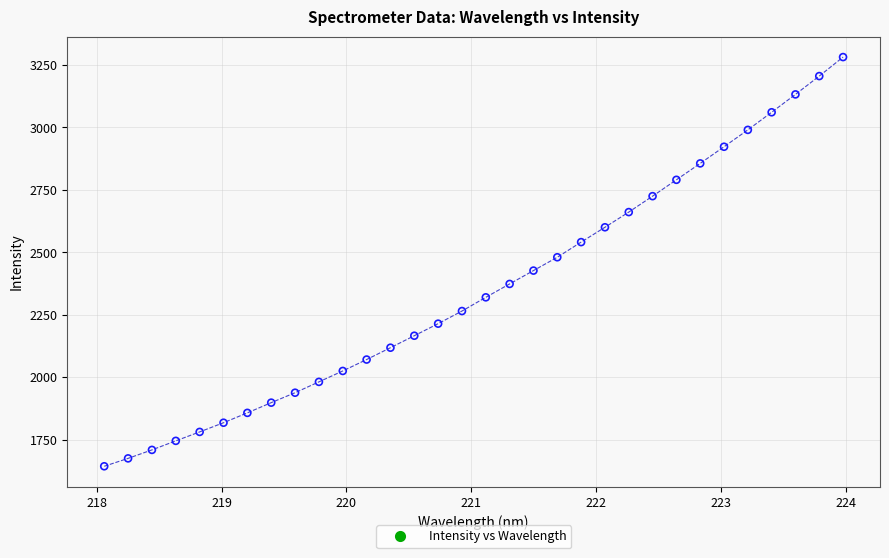

What is the range of X values (max minus min)?

5.9